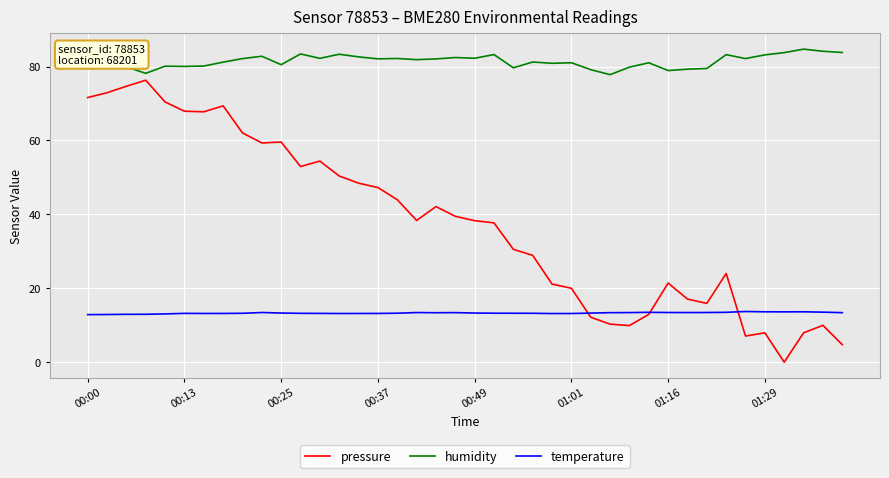

Rank the series by their average value, from highest to lowest.

humidity, pressure, temperature